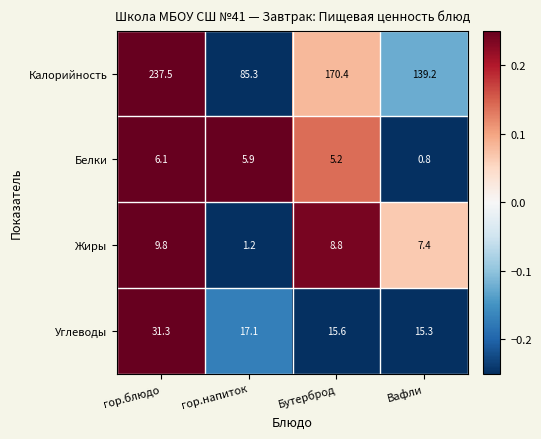

What is the lowest value of the Белки series?

0.8